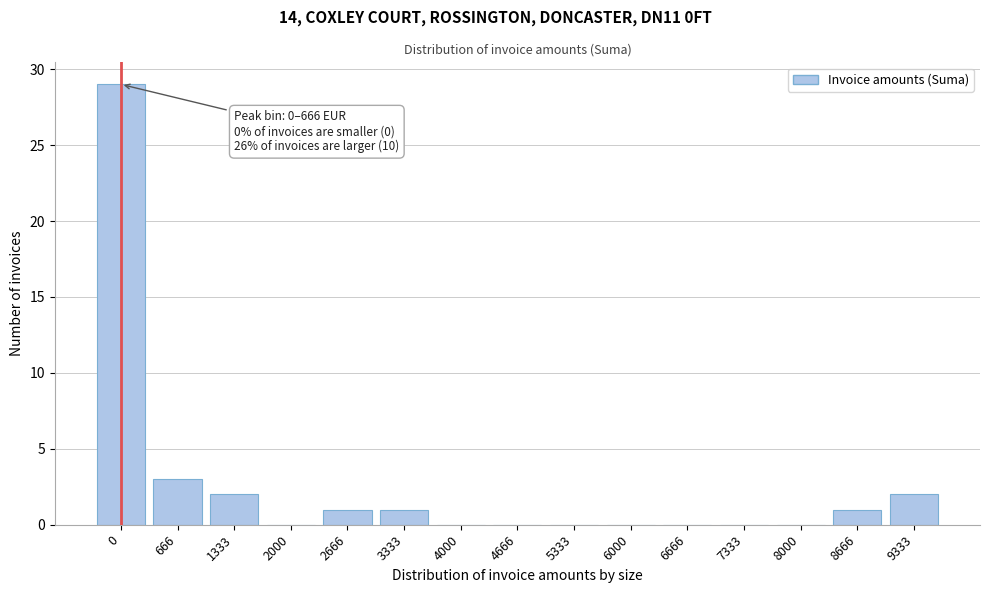

Reading left to right, transcribe all the data shown in this chart.

0=29	666=3	1333=2	2000=0	2666=1	3333=1	4000=0	4666=0	5333=0	6000=0	6666=0	7333=0	8000=0	8666=1	9333=2